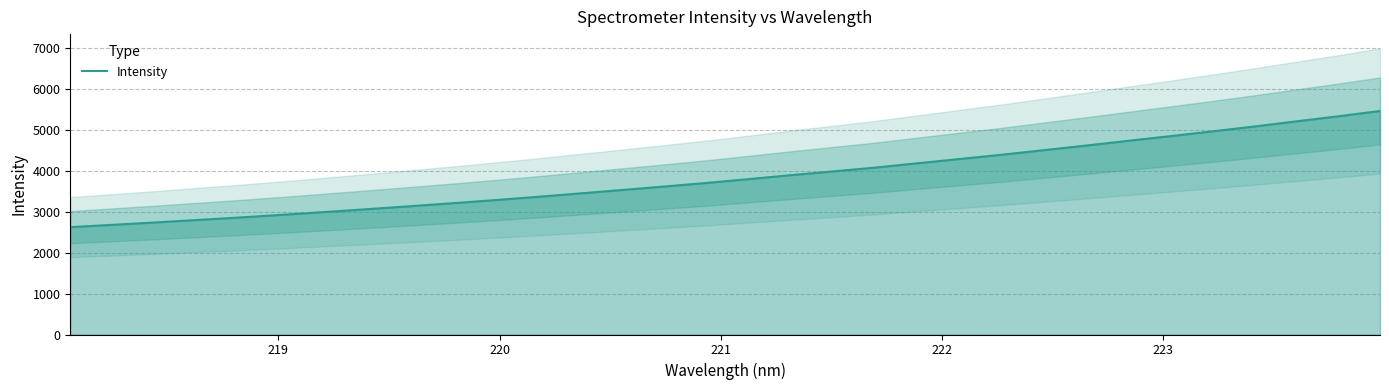

What is the highest value of the Intensity series?

5466.1